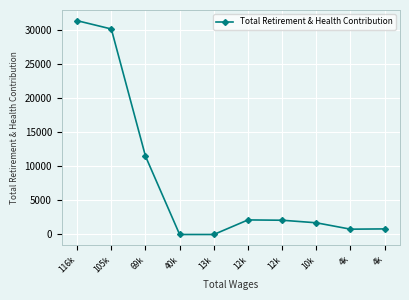

True or false: there are more than 0 points higher than both neighbors.

True